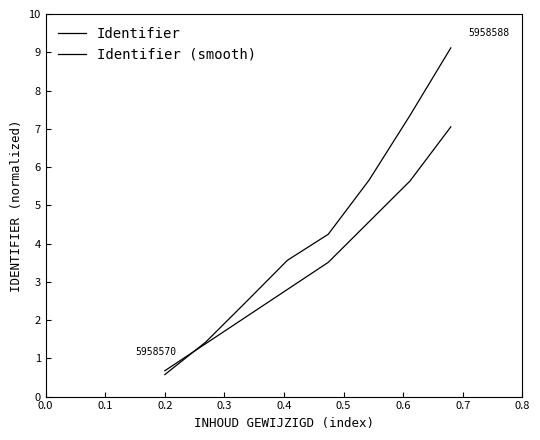

Does the chart have visible grid lines?

No